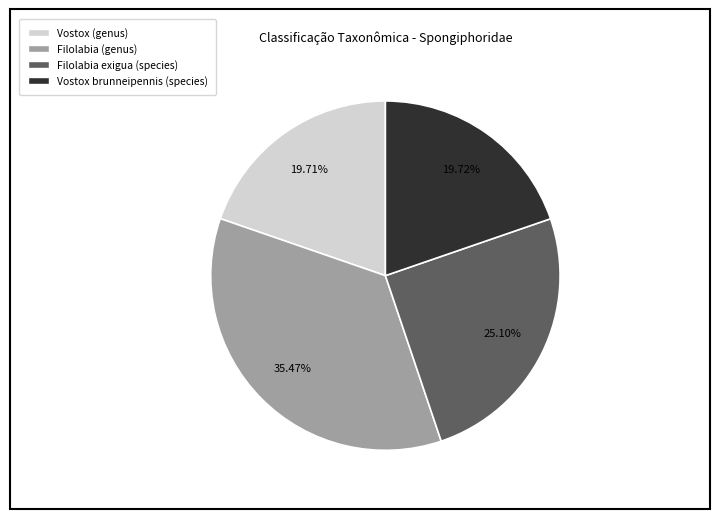

Count the number of slices in the pie.

4